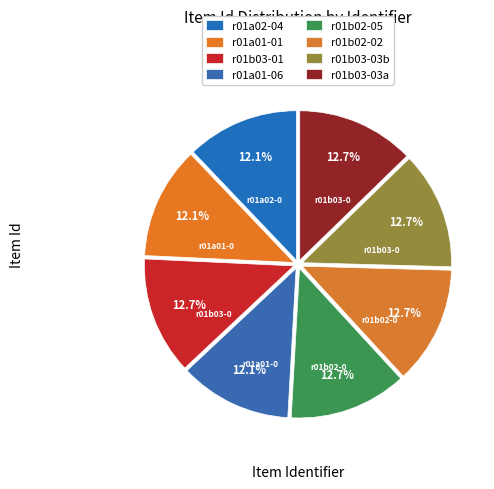

Combined, do r01b02-02 and r01b03-03b account for over 50%?

No